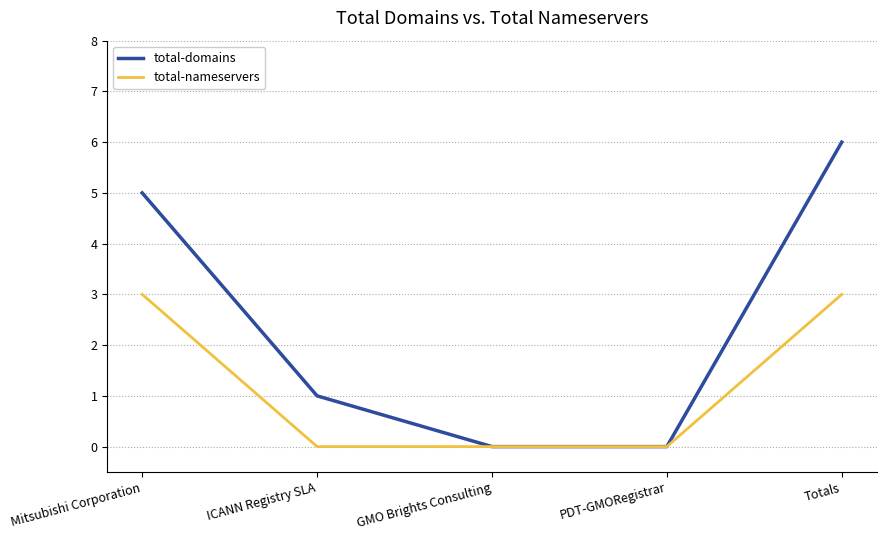

List the series in order of their overall mean, lowest first.

total-nameservers, total-domains